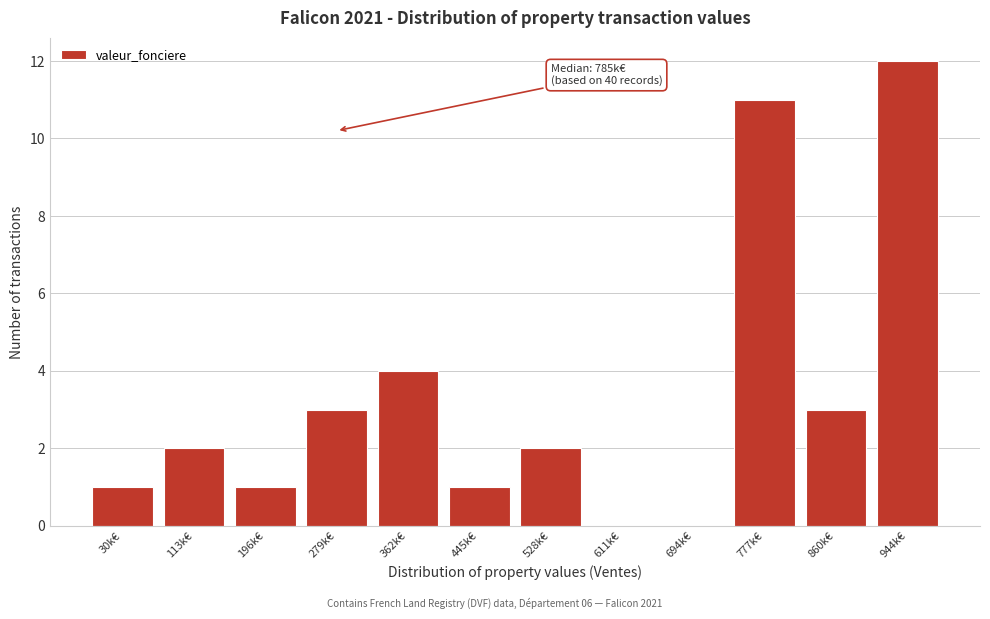

Reading left to right, what are all the values shown in this chart?

30k€=1	113k€=2	196k€=1	279k€=3	362k€=4	445k€=1	528k€=2	611k€=0	694k€=0	777k€=11	860k€=3	944k€=12